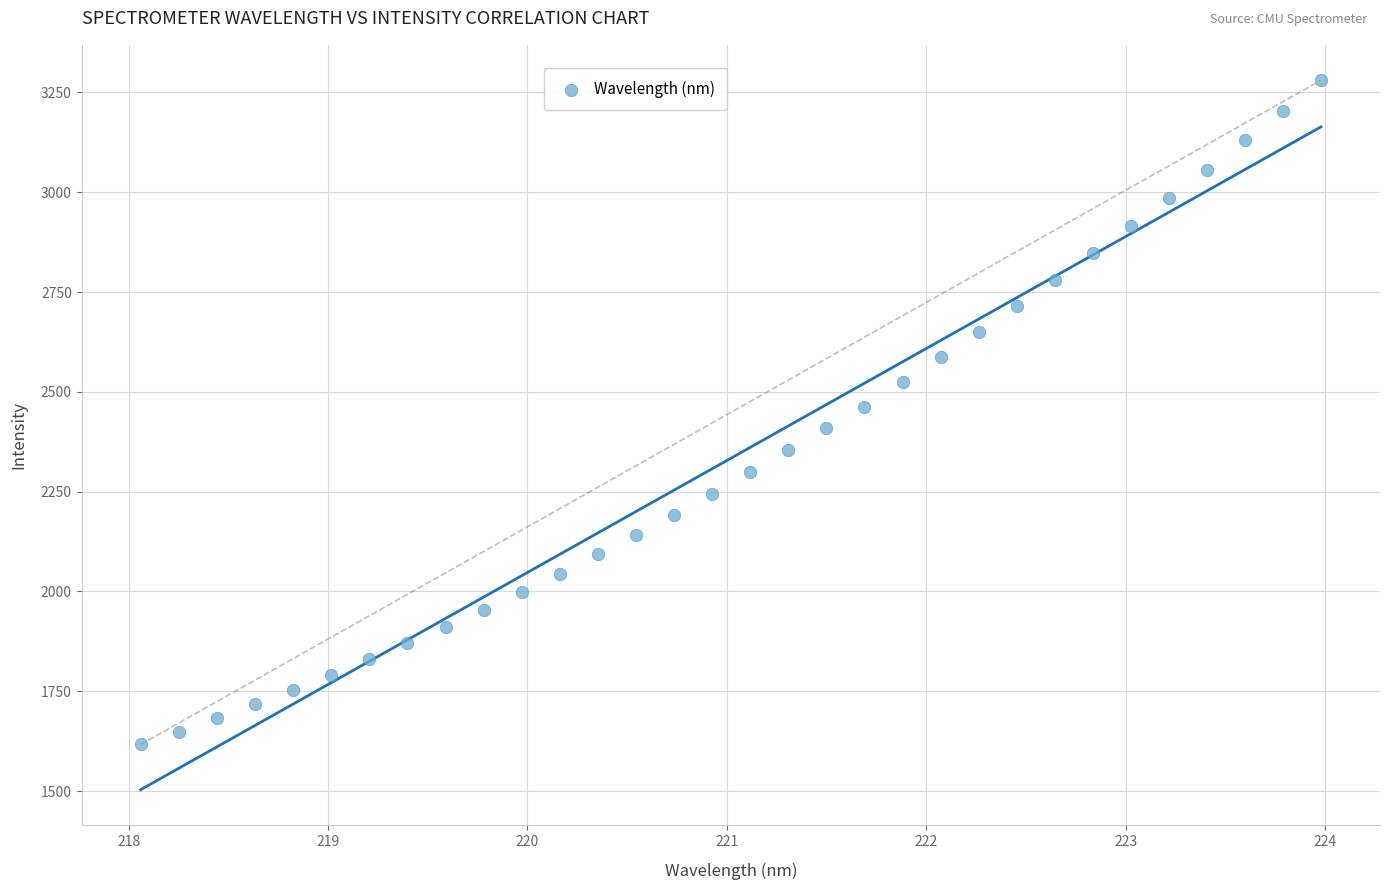

What is the range of Y values (max minus min)?

1663.6